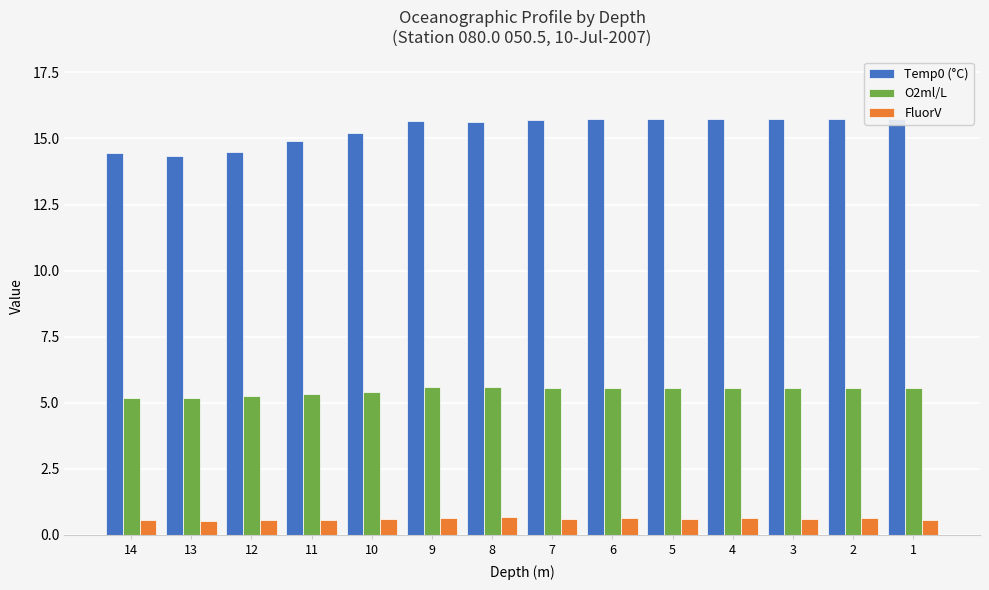

At 8, list the series in order from smallest to largest.

FluorV, O2ml/L, Temp0 (°C)